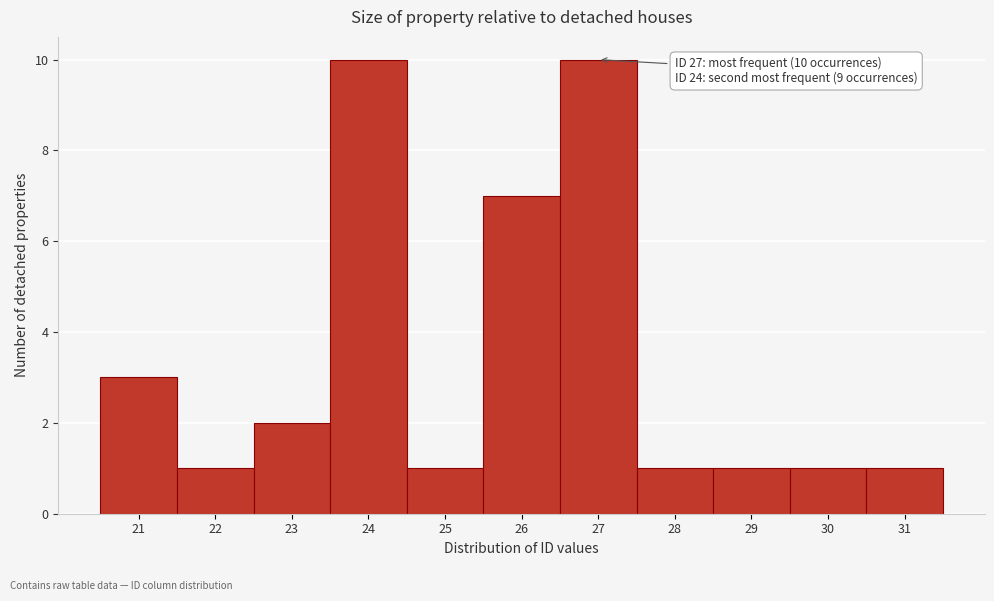

Reading left to right, transcribe all the data shown in this chart.

3	1	2	10	1	7	10	1	1	1	1